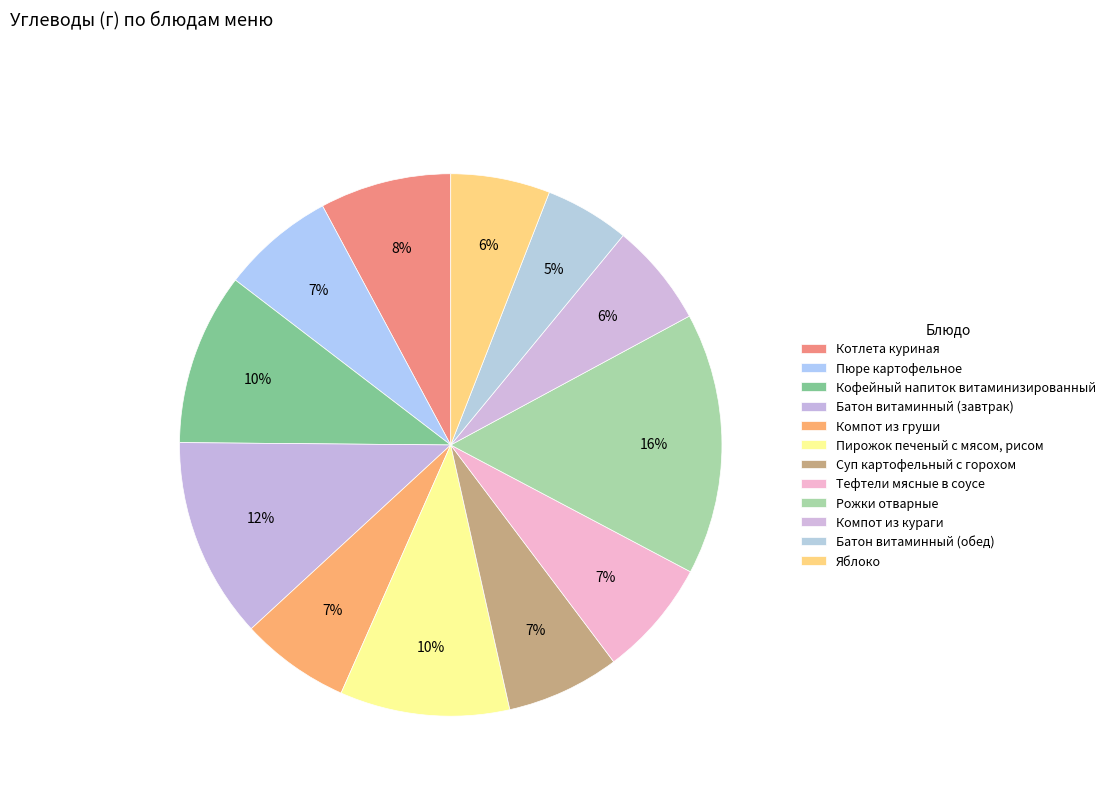

True or false: Батон витаминный (завтрак) accounts for 21% of the total.

False